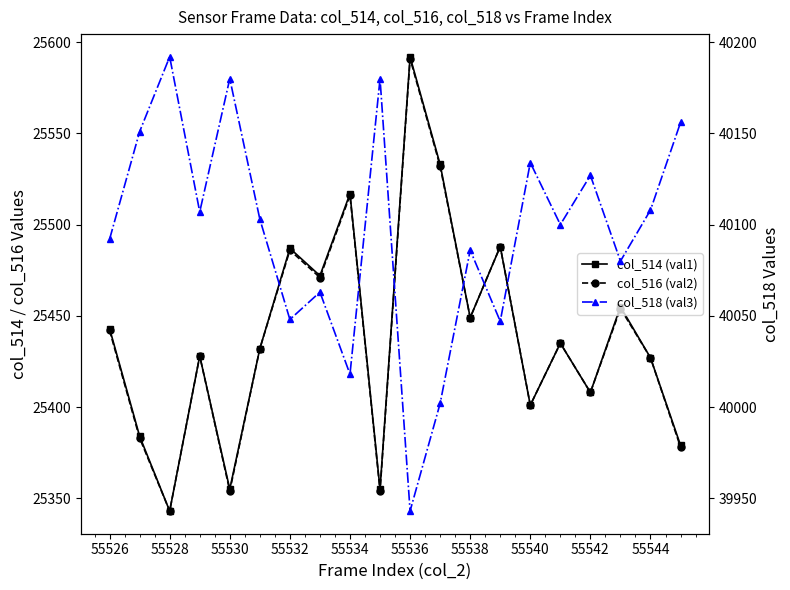

What is the smallest value displayed?

25343